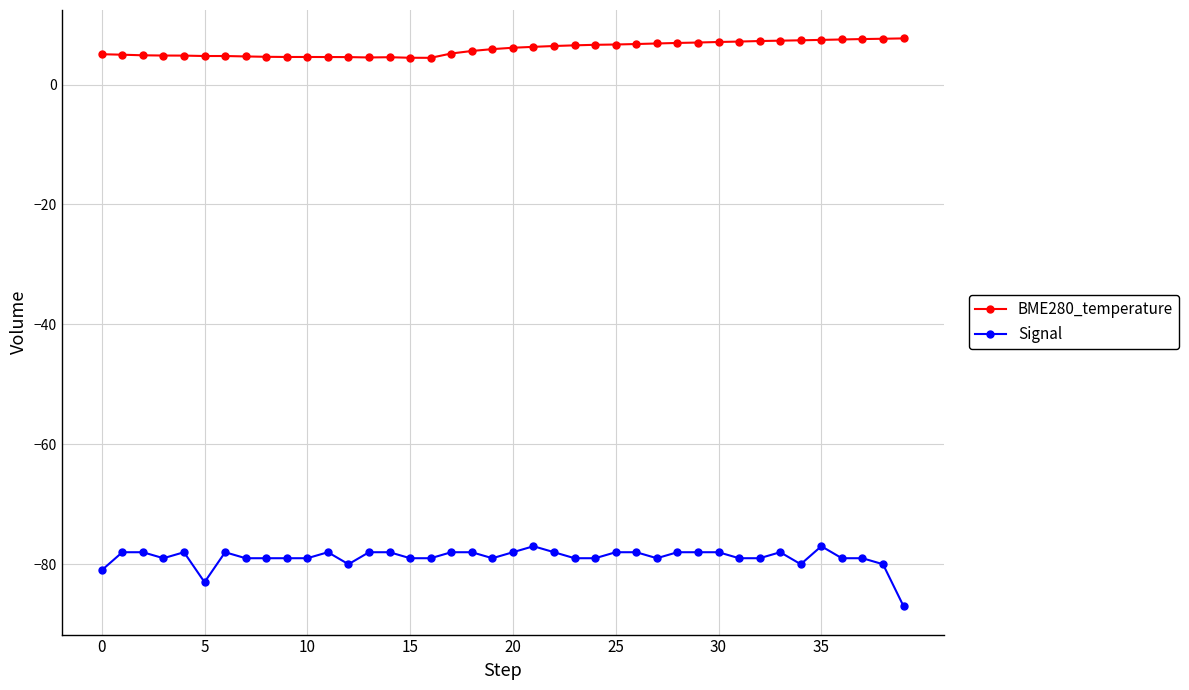

True or false: Signal and BME280_temperature cross at least once.

False